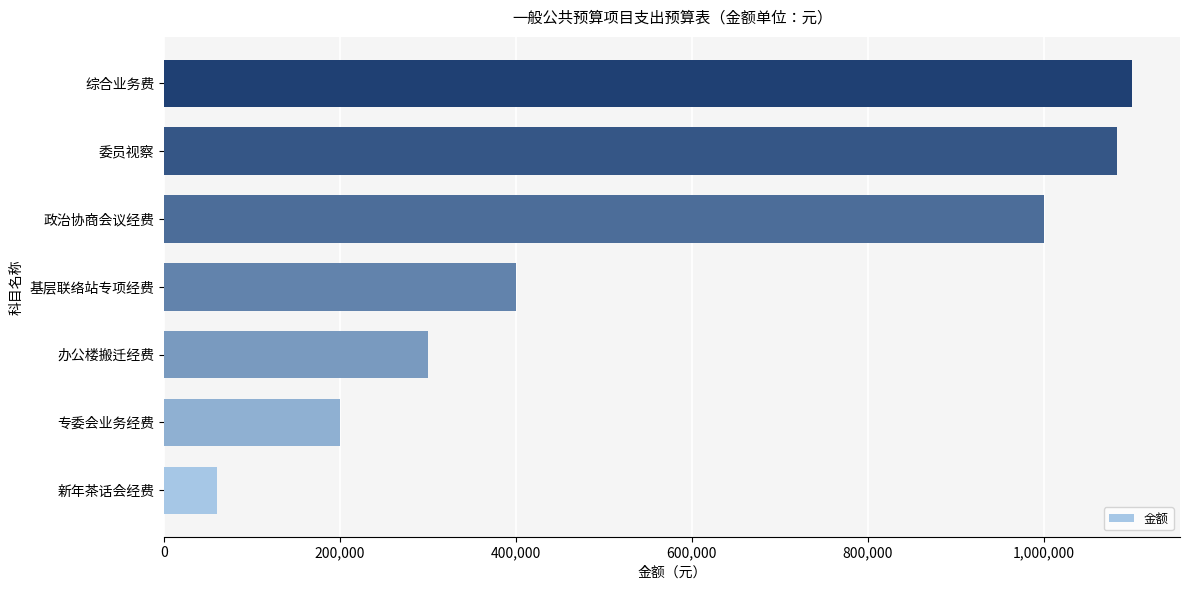

List the labels in order of value, smallest first.

新年茶话会经费, 专委会业务经费, 办公楼搬迁经费, 基层联络站专项经费, 政治协商会议经费, 委员视察, 综合业务费